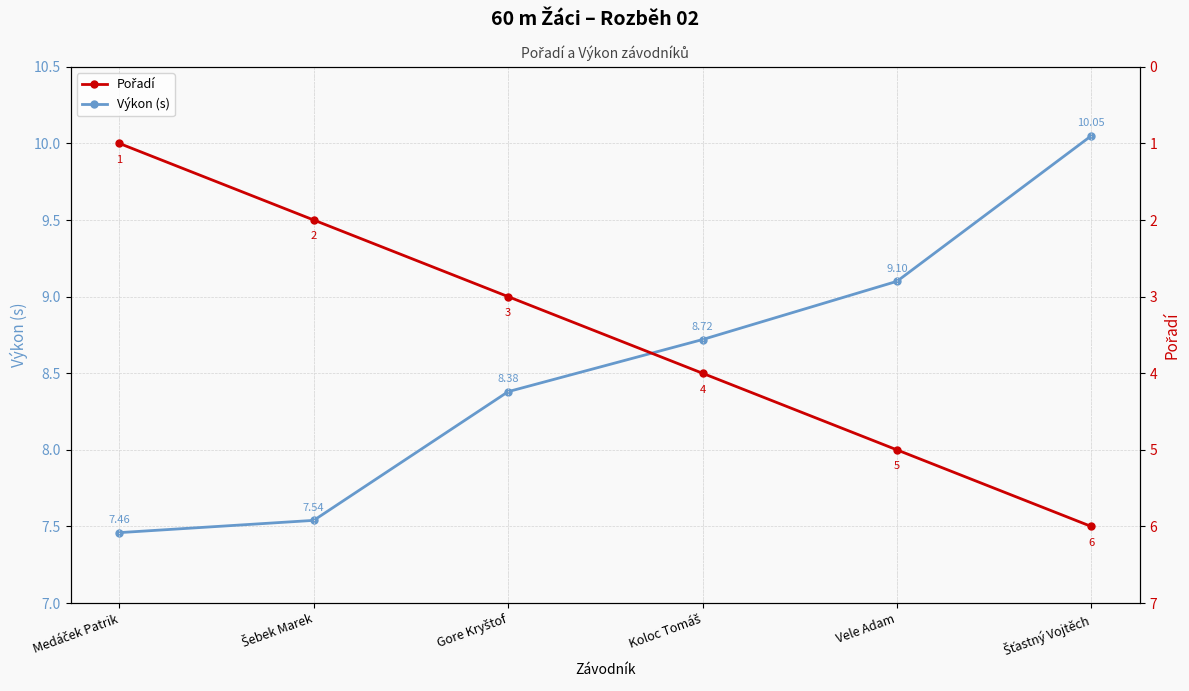

How many values in the Výkon (s) series exceed 8?

4